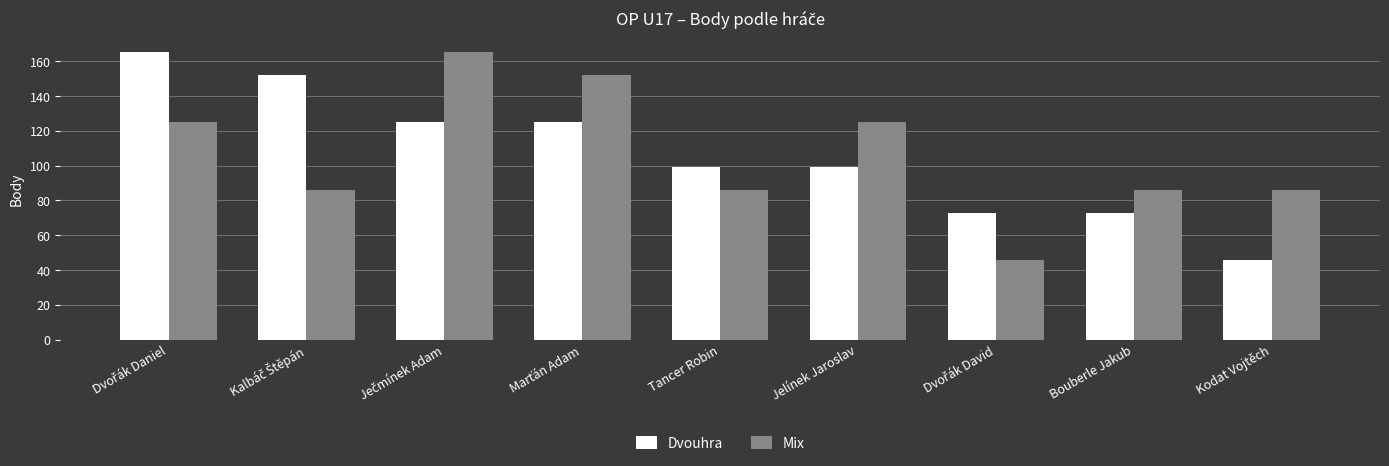

Is the value of Mix at Jelínek Jaroslav greater than the value of Dvouhra at Jelínek Jaroslav?

Yes